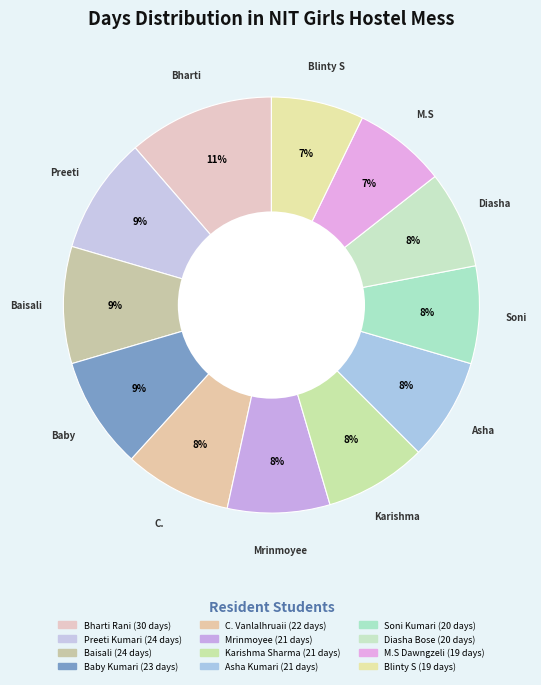

Count the number of slices in the pie.

12